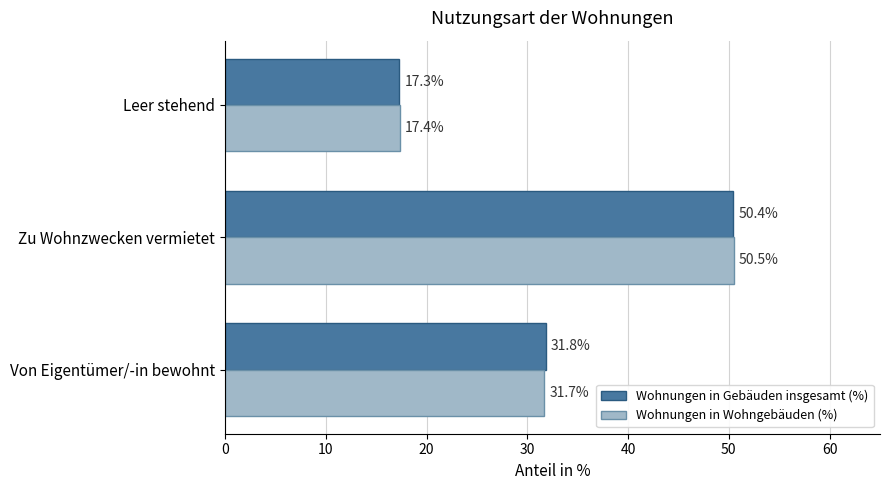

List the series in order of their peak value, highest first.

Wohnungen in Wohngebäuden (%), Wohnungen in Gebäuden insgesamt (%)